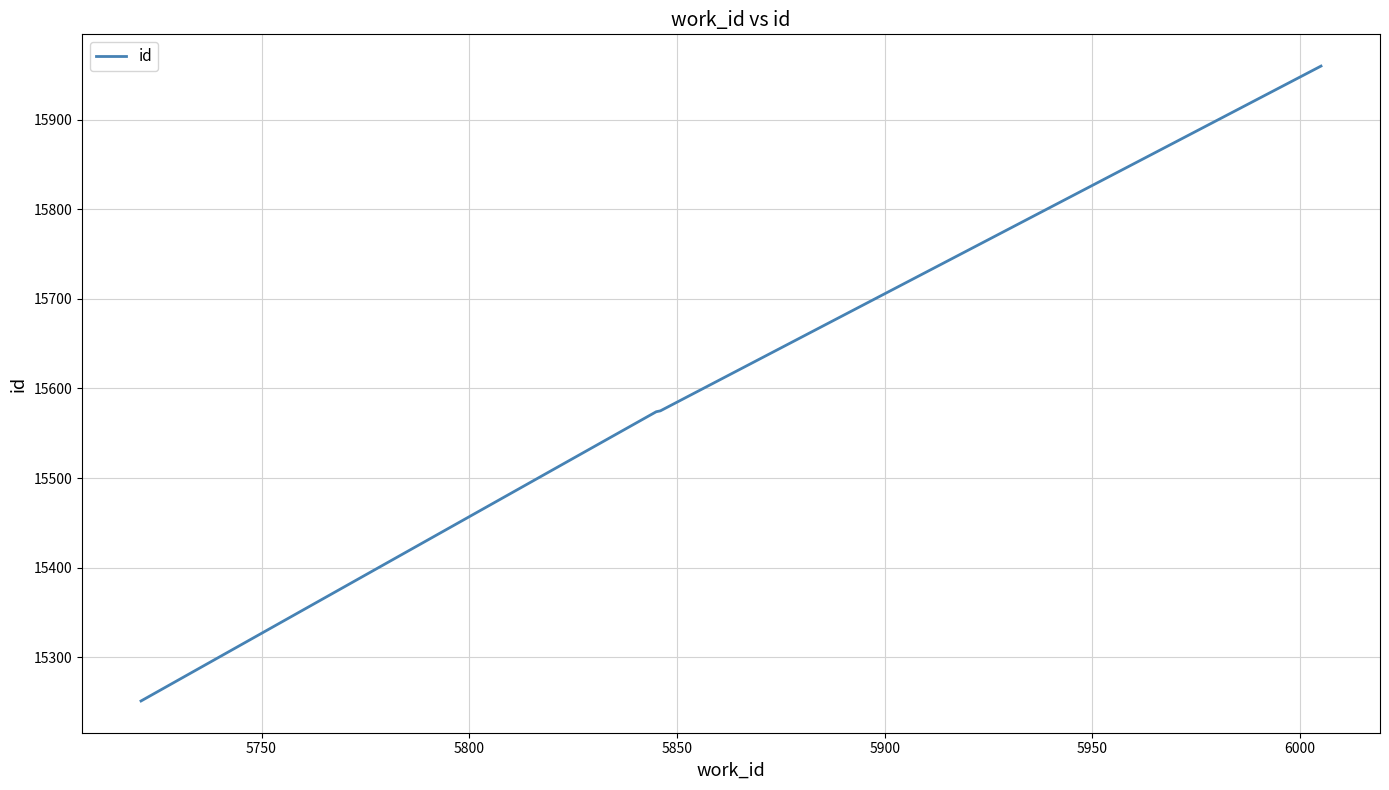

What is the difference between the maximum and minimum values?

709